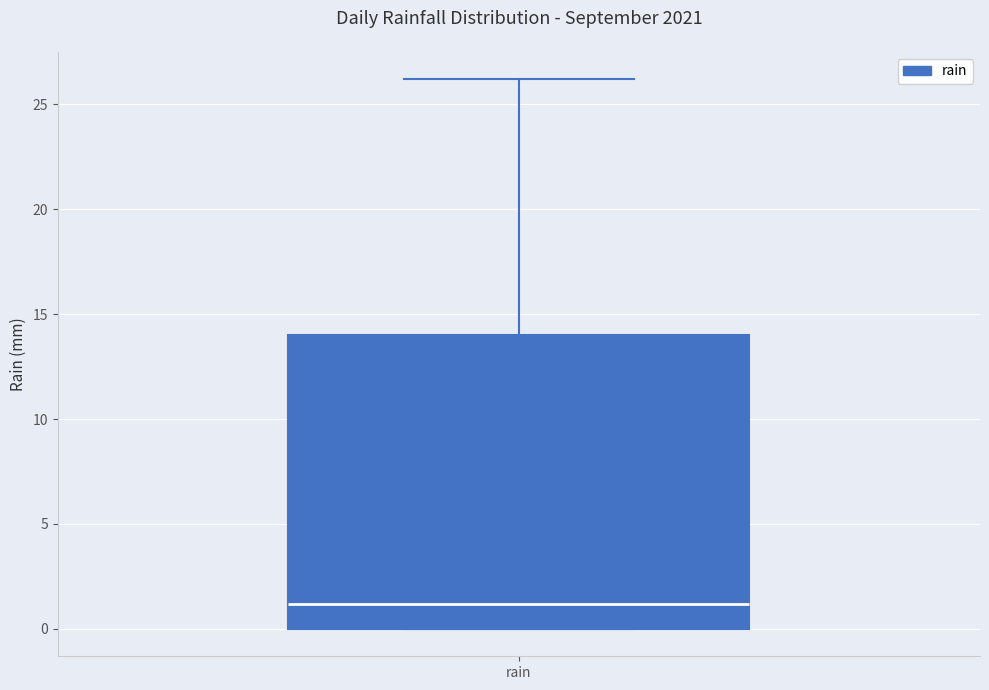

Transcribe this box plot: give where the median line is, the range the box spans, and where the two whiskers end, as read against the y-axis. The values are not printed on the chart, so give them approximately, as read against the axis.

median 1, box 0 to 14, whiskers 0 to 26